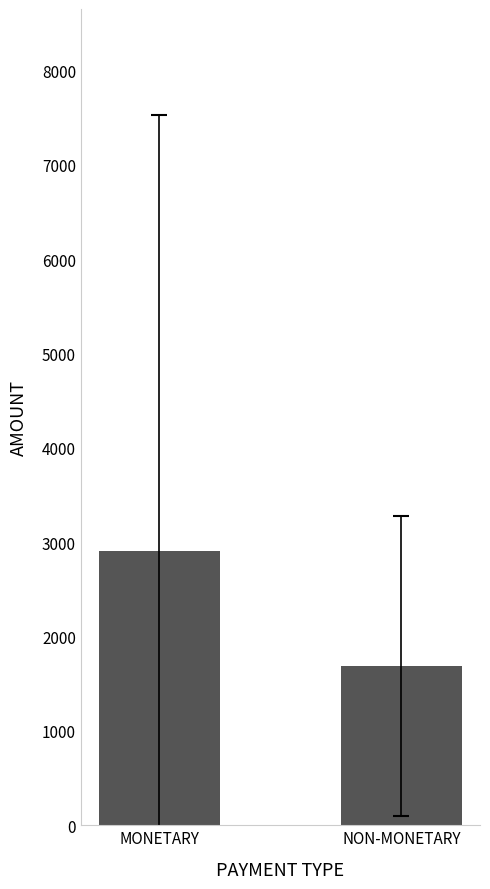

Are the bars grouped side by side (vs. stacked)?

No